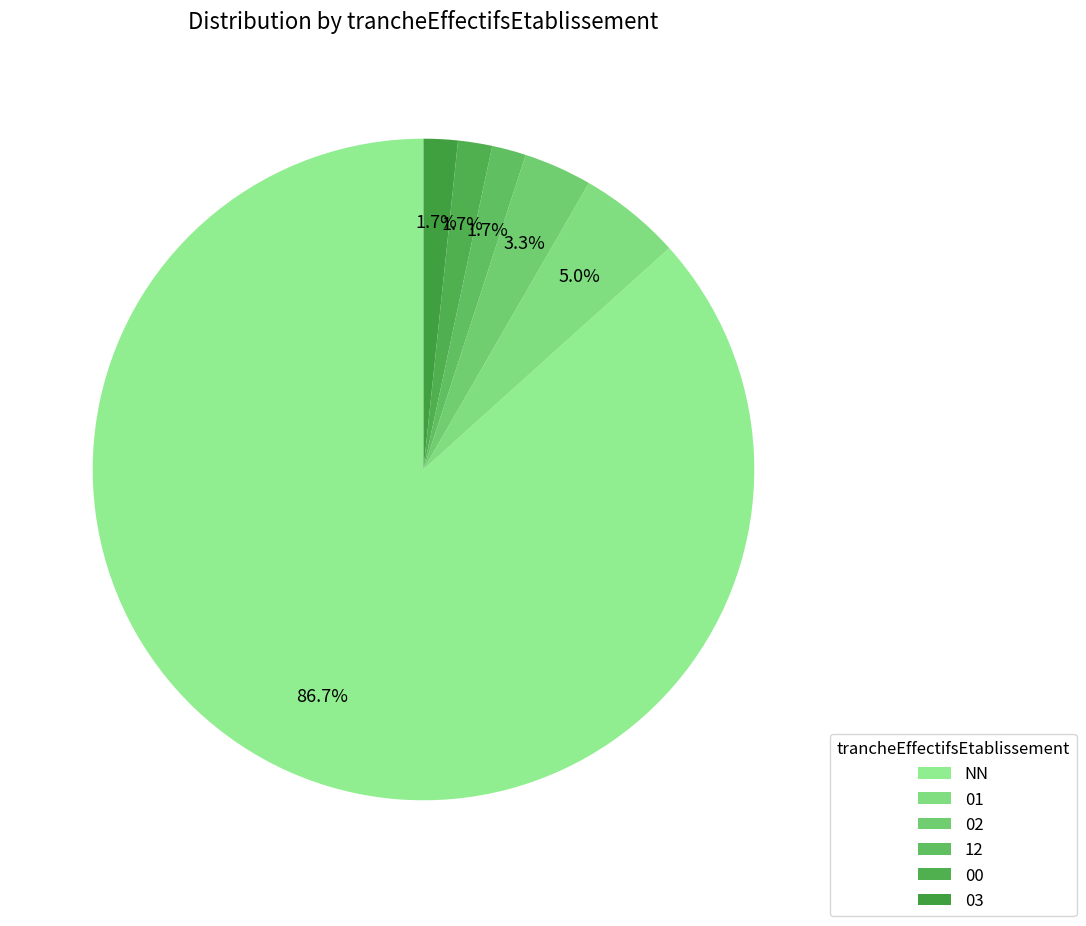

What is the majority slice?

NN